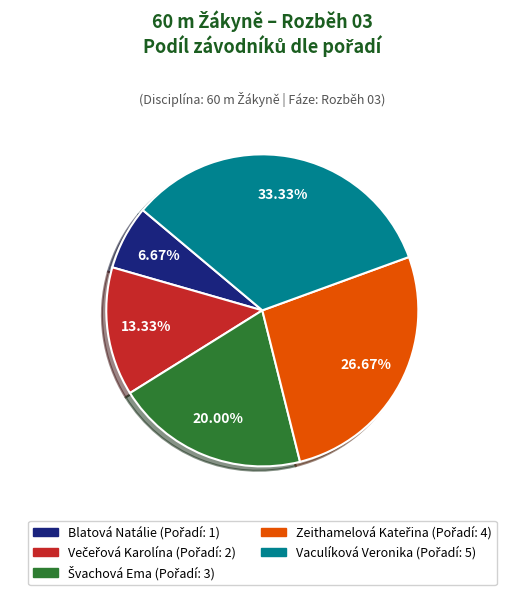

Count the number of slices in the pie.

5